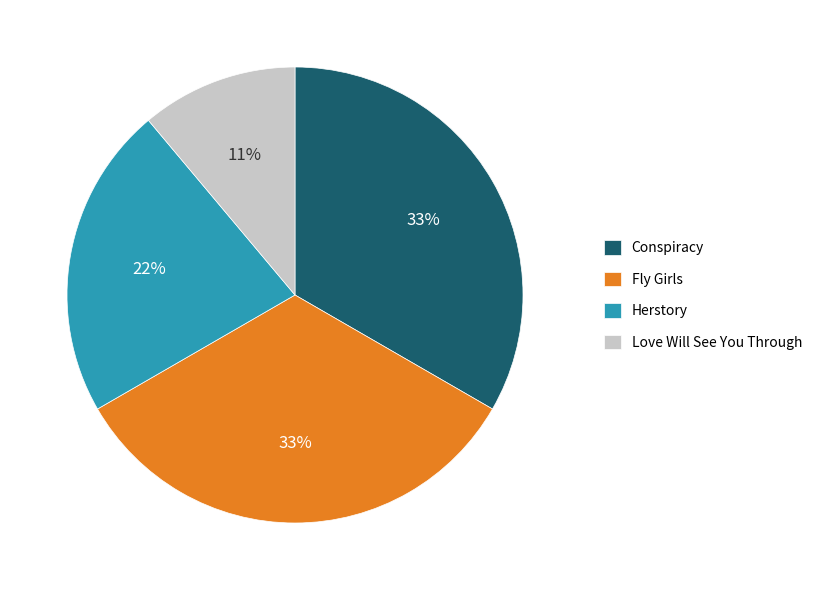

Which category has the smallest portion of the pie?

Love Will See You Through